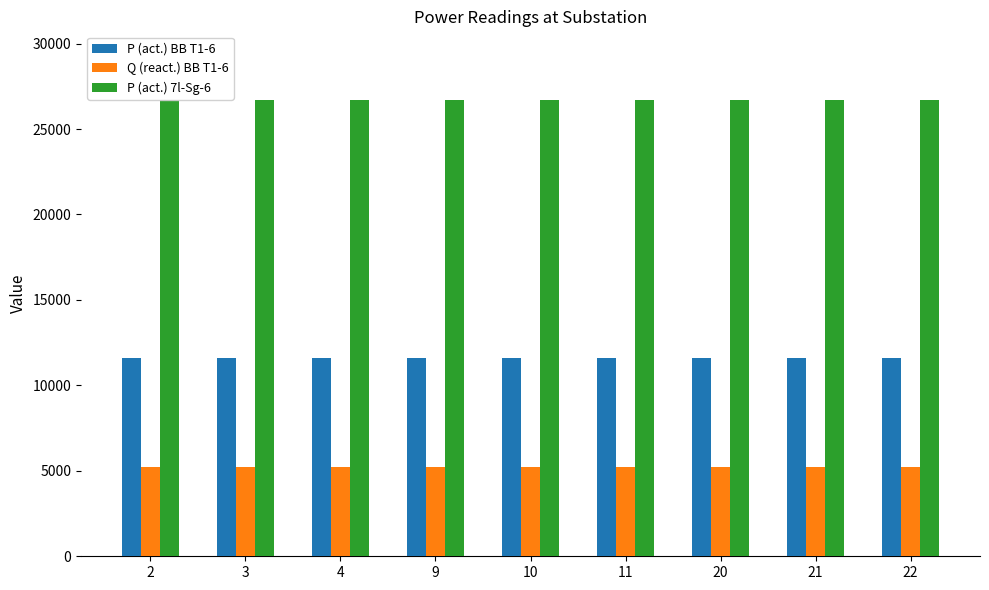

What is the maximum value shown in the chart?

26711.4